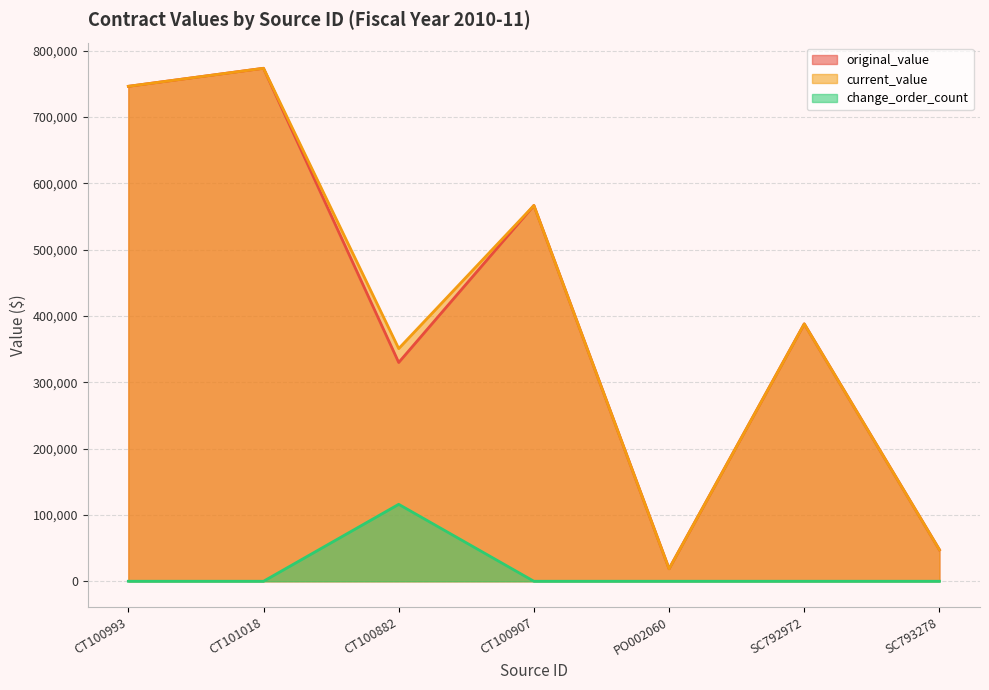

What is the label of the 1st point from the left?

CT100993